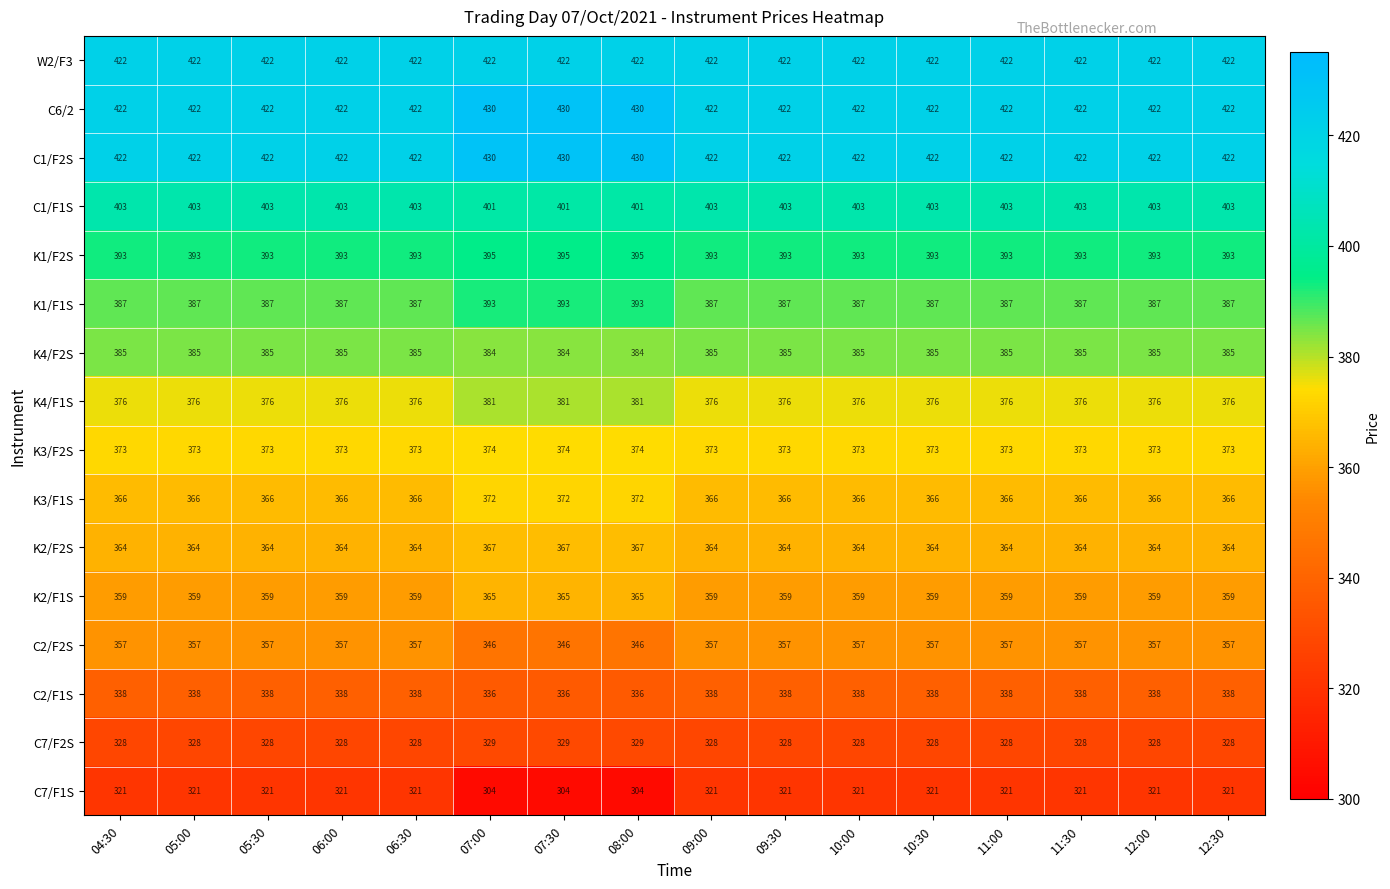

How many K3/F2S values are between 373 and 374?

16